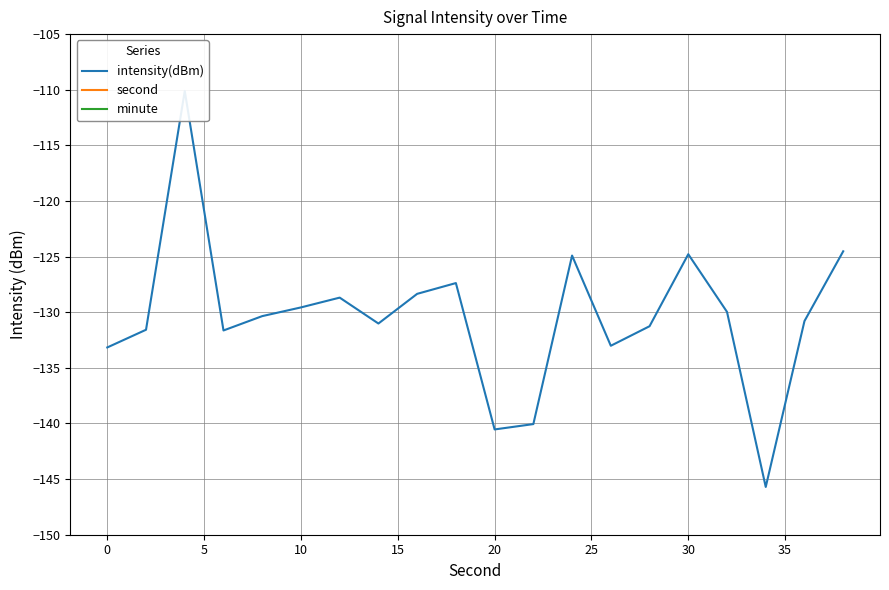

Reading right to left, what are all the values shown in this chart?

intensity(dBm): -124.5	-130.8	-145.7	-130.0	-124.8	-131.3	-133.0	-124.9	-140.1	-140.5	-127.4	-128.3	-131.0	-128.7	-129.6	-130.3	-131.6	-110.1	-131.6	-133.2
second: 38.0	36.0	34.0	32.0	30.0	28.0	26.0	24.0	22.0	20.0	18.0	16.0	14.0	12.0	10.0	8.0	6.0	4.0	2.0	0.0
minute: 0.0	0.0	0.0	0.0	0.0	0.0	0.0	0.0	0.0	0.0	0.0	0.0	0.0	0.0	0.0	0.0	0.0	0.0	0.0	0.0